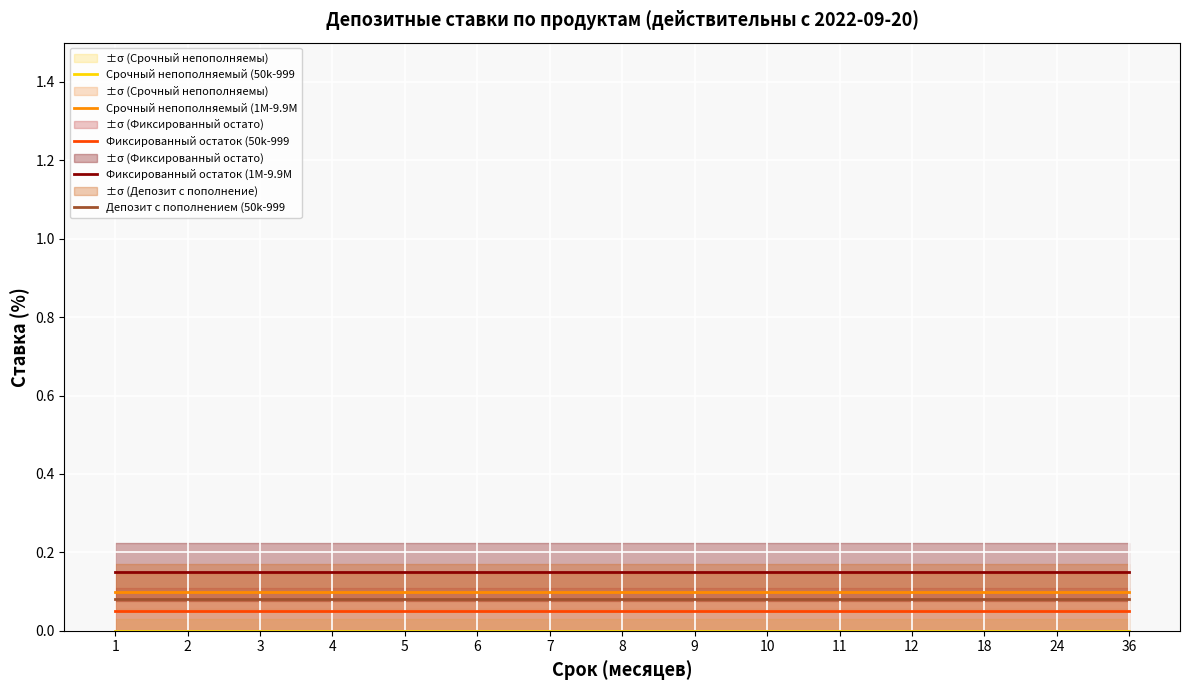

Reading left to right, extract all data points from this chart.

Срочный непополняемый (50k-999: 0.0	0.0	0.0	0.0	0.0	0.0	0.0	0.0	0.0	0.0	0.0	0.0	0.0	0.0	0.0
Срочный непополняемый (1M-9.9M: 0.1	0.1	0.1	0.1	0.1	0.1	0.1	0.1	0.1	0.1	0.1	0.1	0.1	0.1	0.1
Фиксированный остаток (50k-999: 0.1	0.1	0.1	0.1	0.1	0.1	0.1	0.1	0.1	0.1	0.1	0.1	0.1	0.1	0.1
Фиксированный остаток (1M-9.9M: 0.1	0.1	0.1	0.1	0.1	0.1	0.1	0.1	0.1	0.1	0.1	0.1	0.1	0.1	0.1
Депозит с пополнением (50k-999: 0.1	0.1	0.1	0.1	0.1	0.1	0.1	0.1	0.1	0.1	0.1	0.1	0.1	0.1	0.1